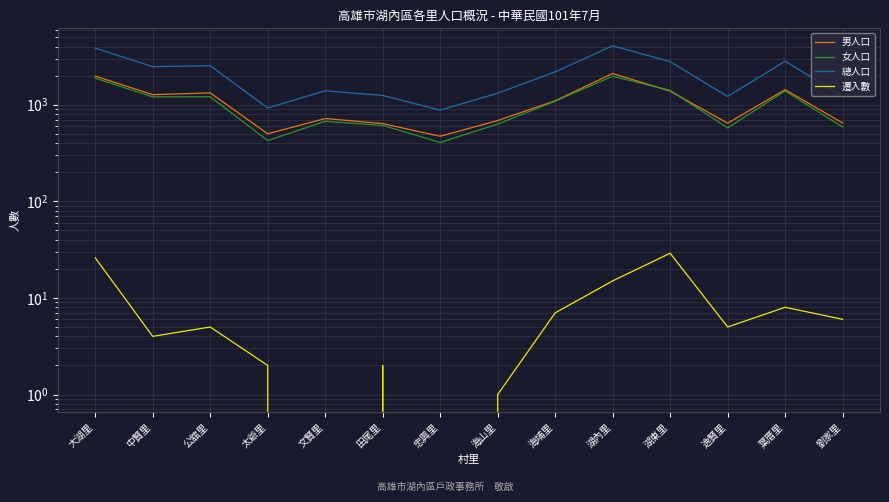

Where does the 男人口 series first go above 1098?

大湖里